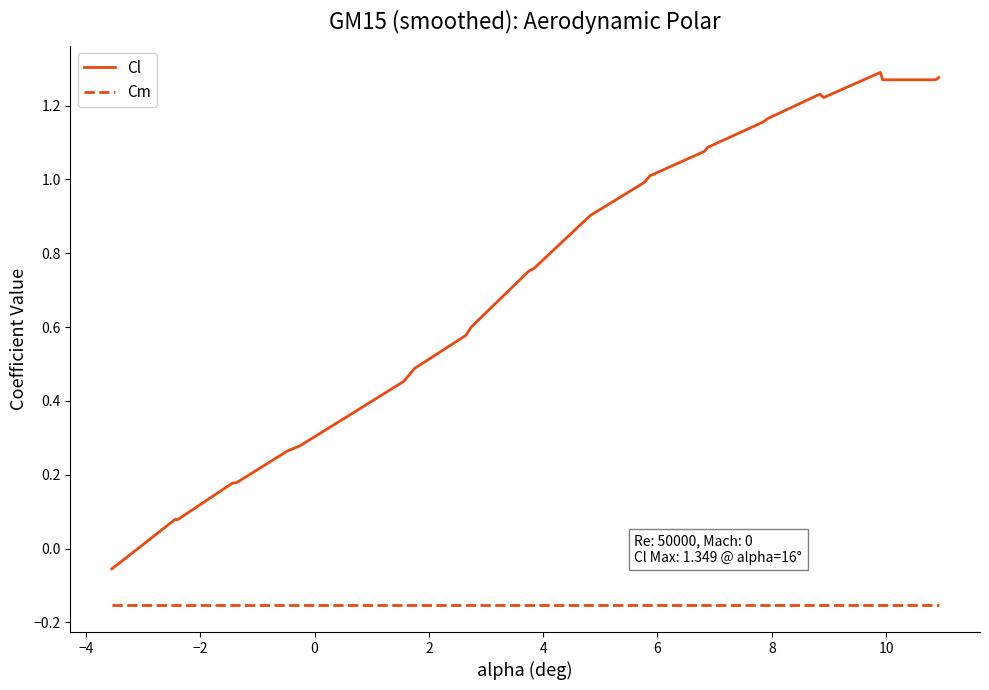

What are all the series names shown in the legend?

Cl, Cm